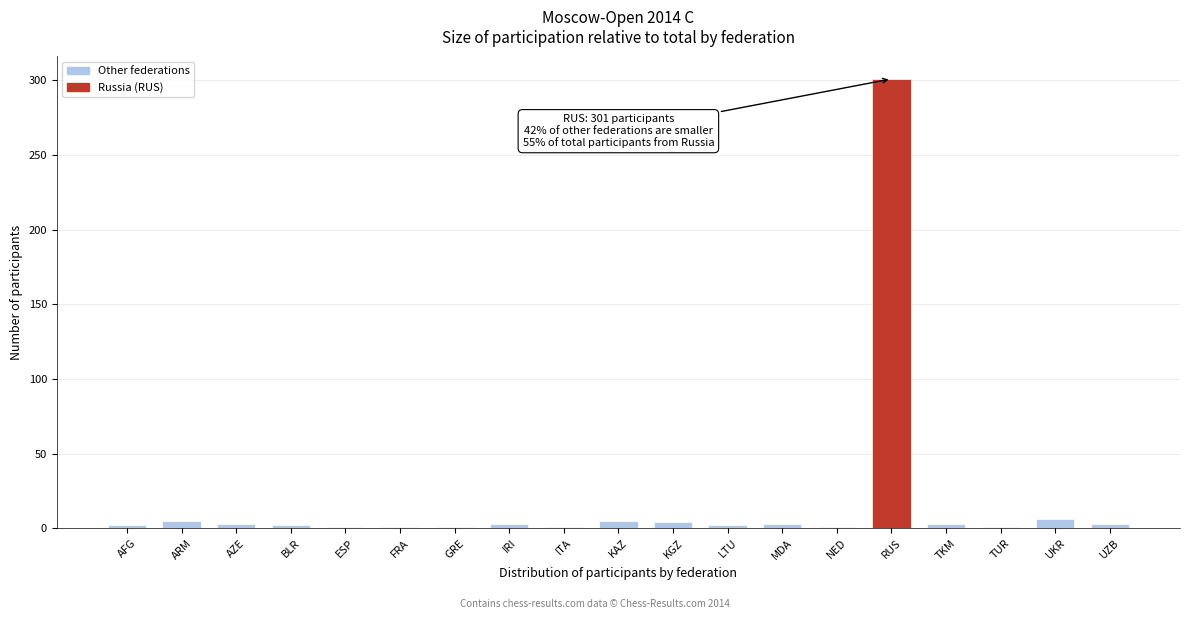

What is the label of the 10th bar from the right?

KAZ